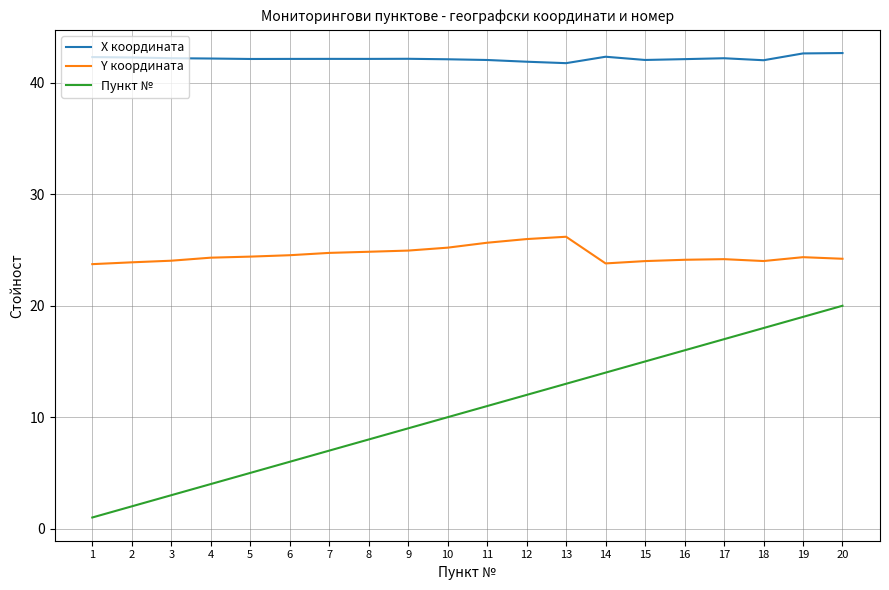

What is the difference between the maximum and minimum values in the Пункт № series?

19.0